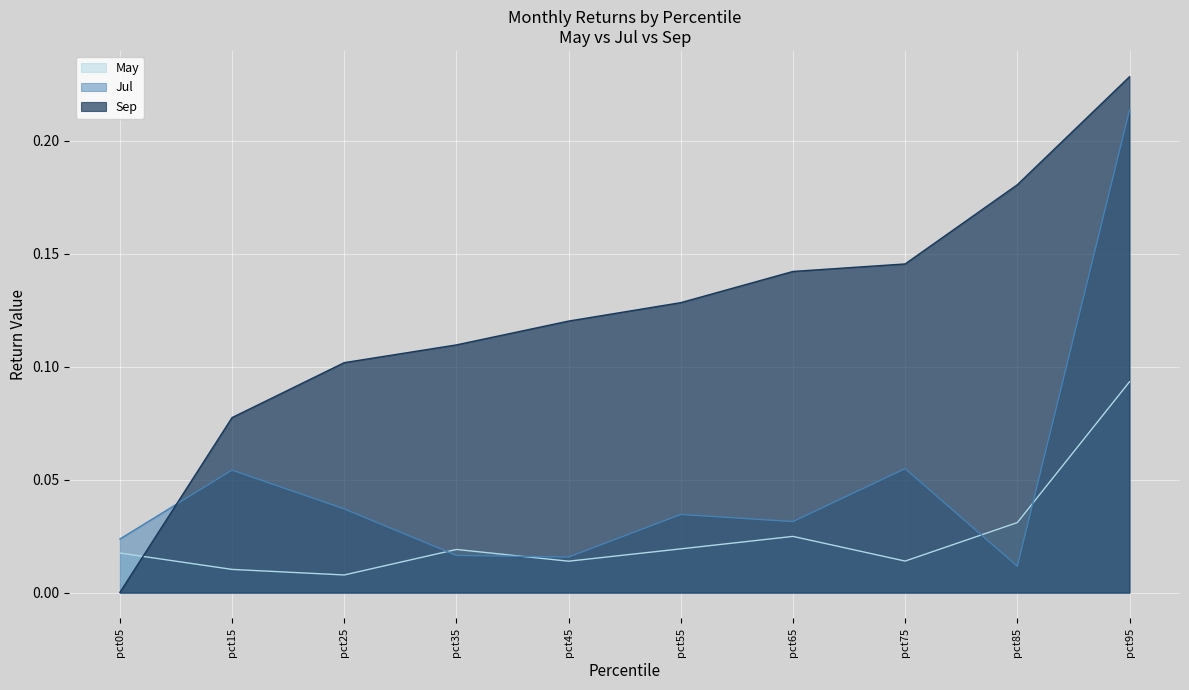

What is the sum of the Sep values at pct25 and pct15?

0.2